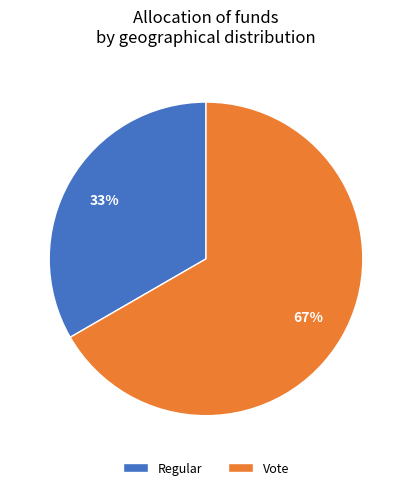

How many segments does this pie chart have?

2